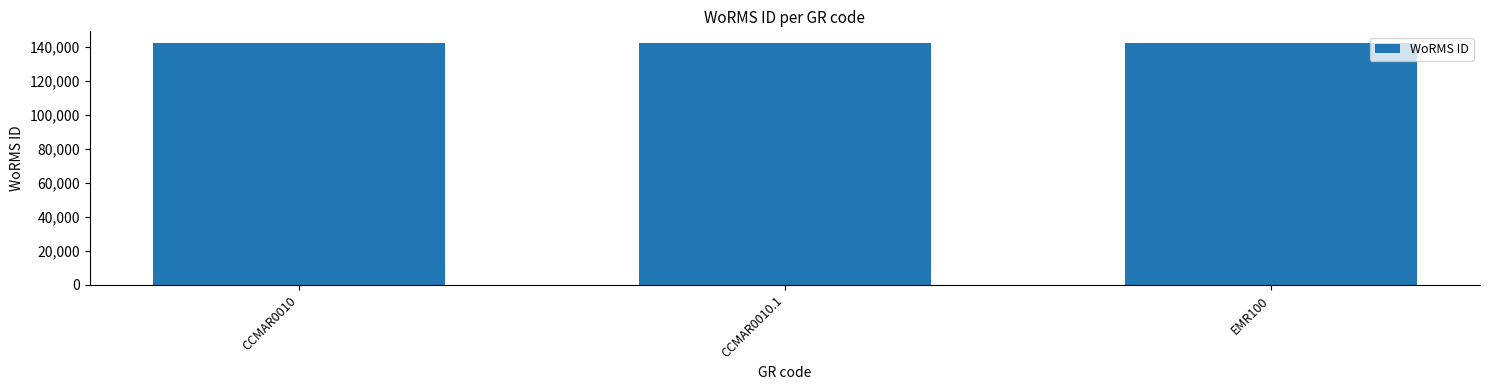

Approximately how many times larger is the value at EMR100 compared to CCMAR0010?

1.0